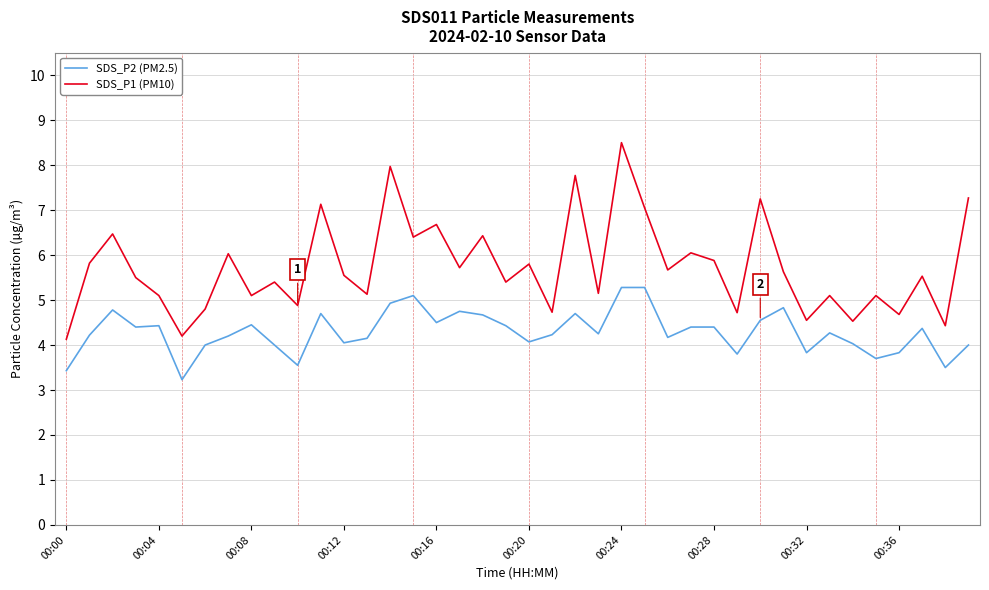

True or false: SDS_P1 (PM10) and SDS_P2 (PM2.5) cross at least once.

False